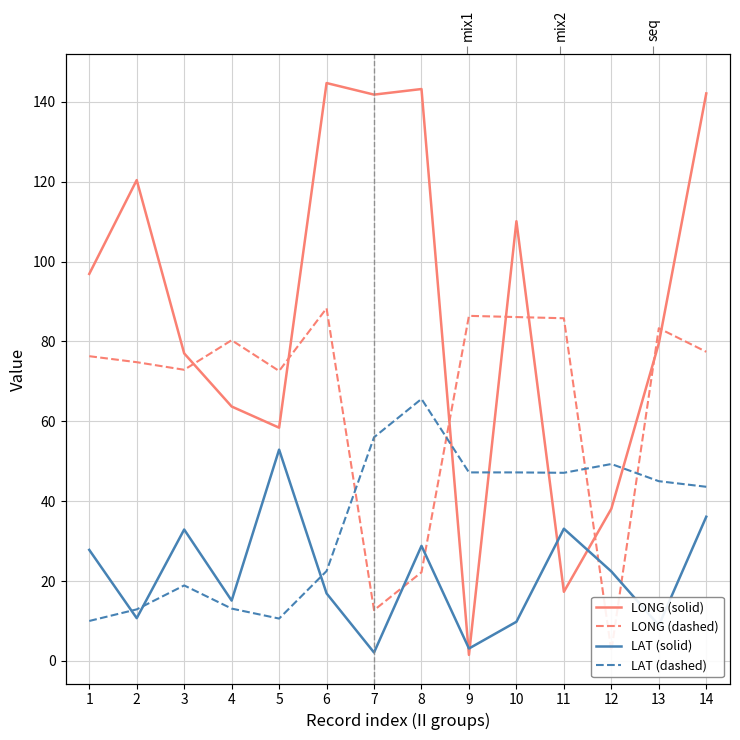

Where does the LAT (solid) series first go above 22?

1